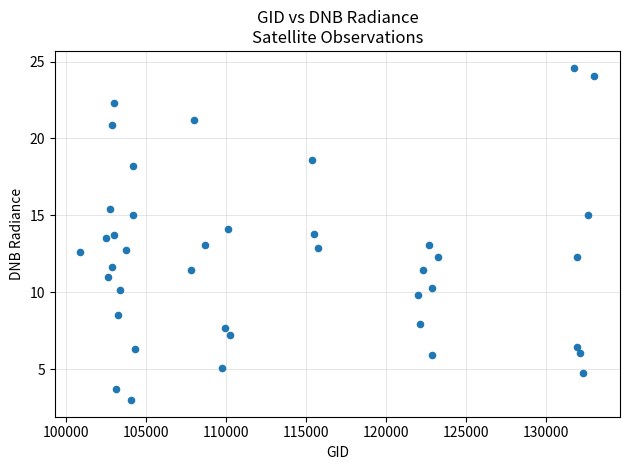

What is the range of Y values (max minus min)?

21.6